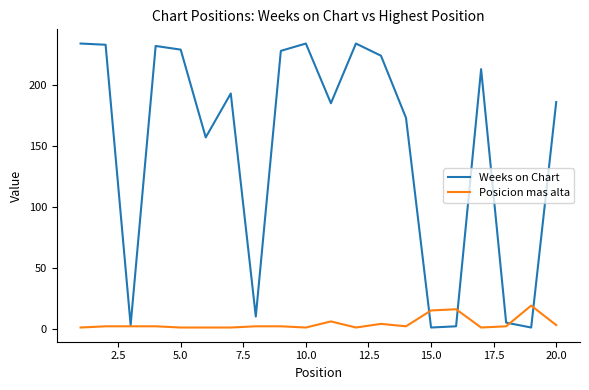

Rank the series by their average value, from highest to lowest.

Weeks on Chart, Posicion mas alta